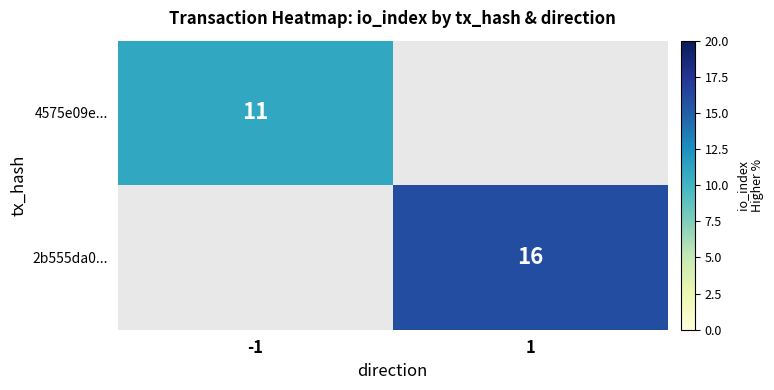

True or false: 4575e09e... has a value of 17.6 at -1.

False